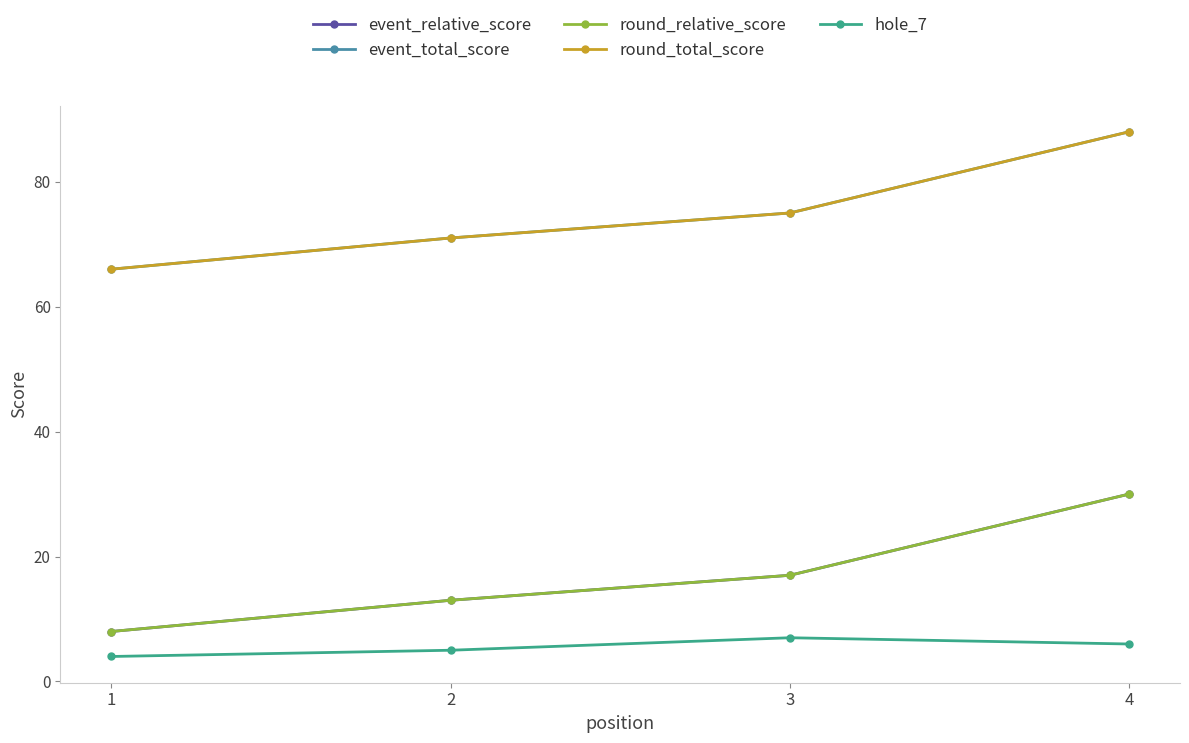

At which category does the chart reach its minimum across all series?

1